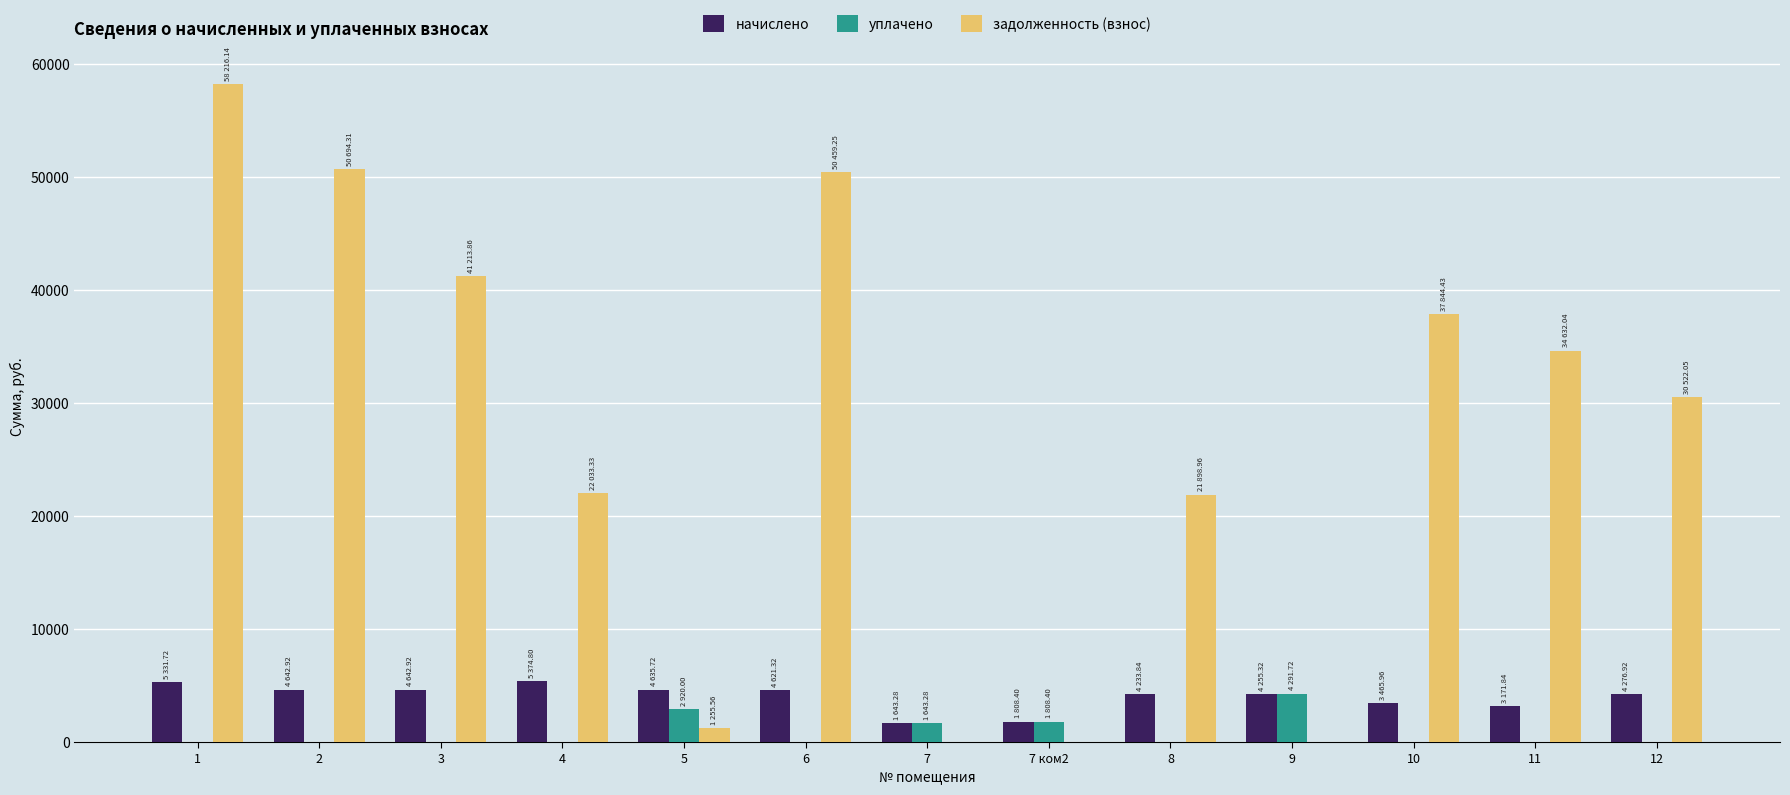

What is the sum of all задолженность (взнос) values?

348769.9